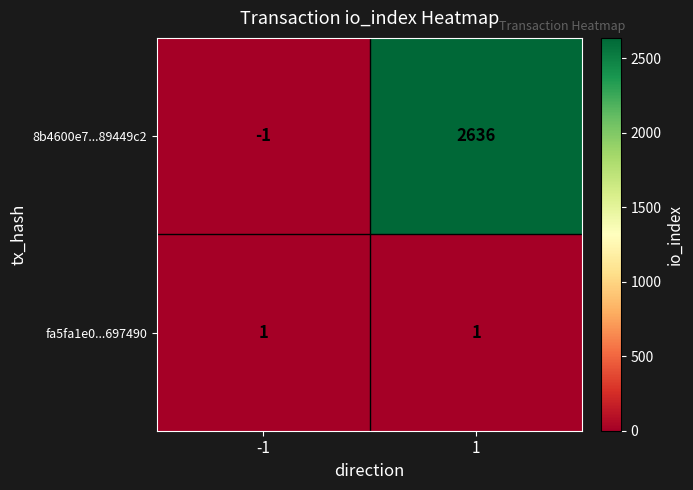

Count the number of categories in the chart.

2